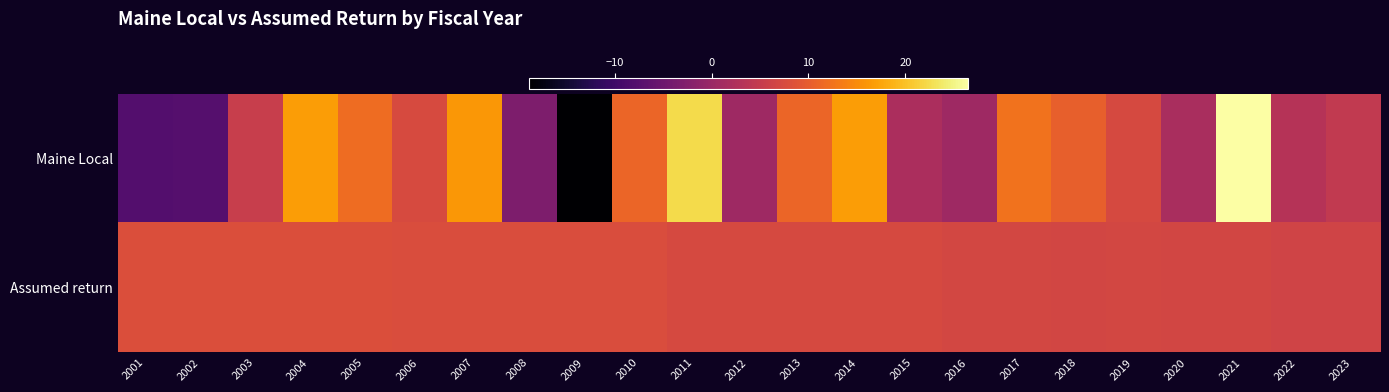

What is the minimum value shown in the chart?

-18.8